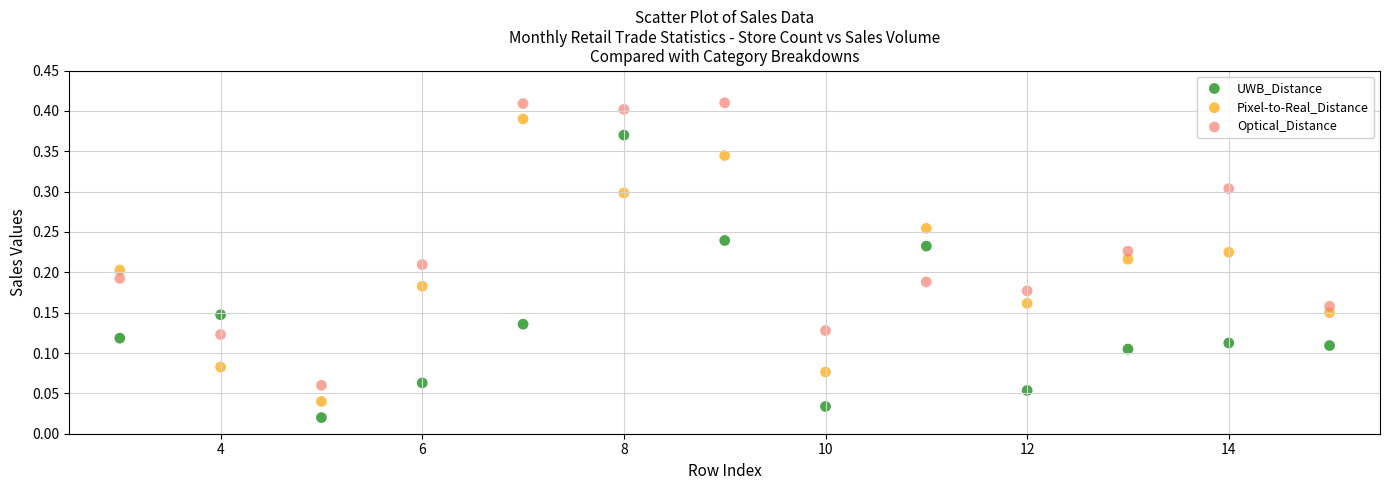

Which series contains the highest Y value?

Optical_Distance